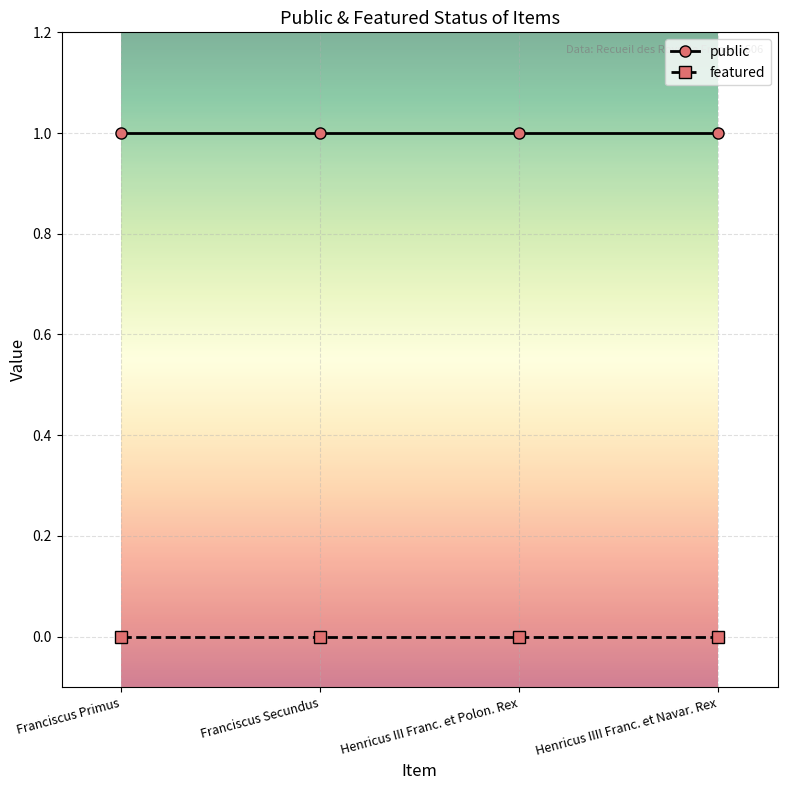

What is the sum of all public values?

4